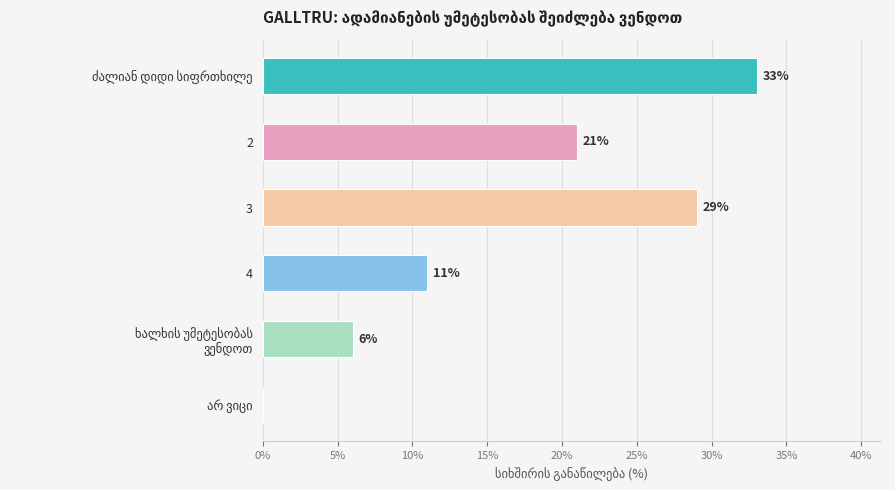

True or false: the data shows 11 at 4.

True